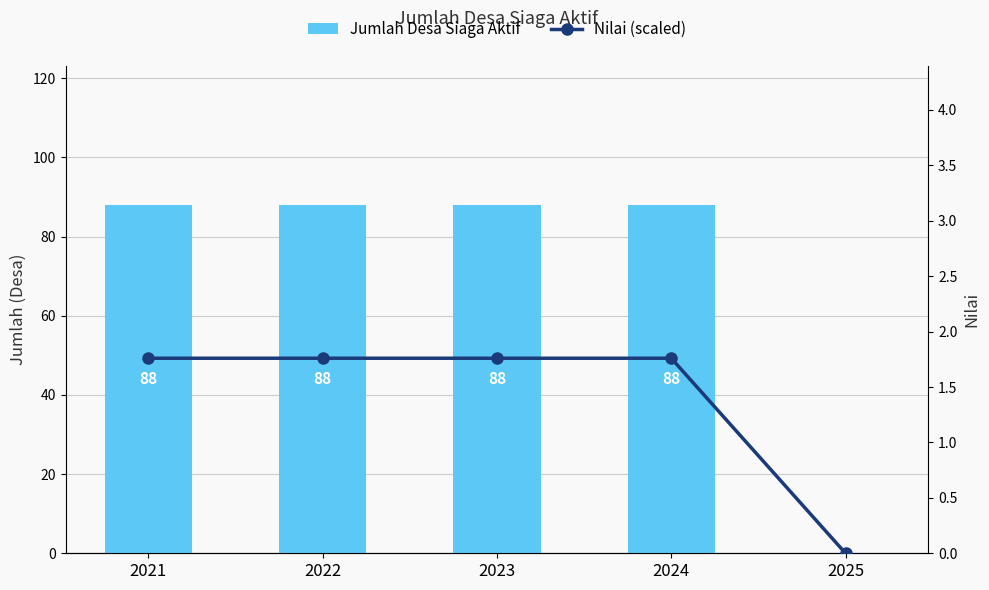

How many groups of bars are there?

5